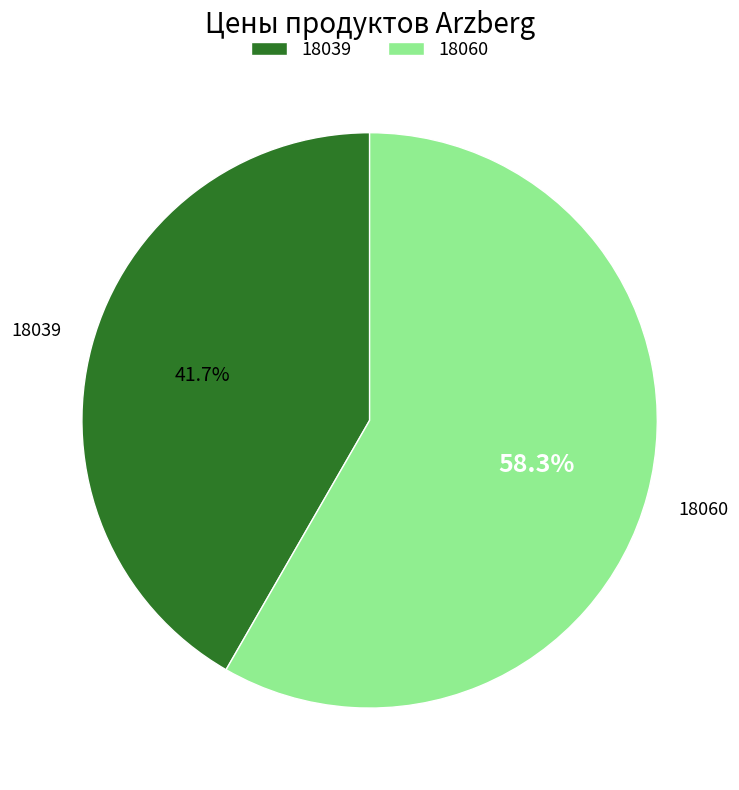

To the nearest percent, what is the average slice percentage?

50%